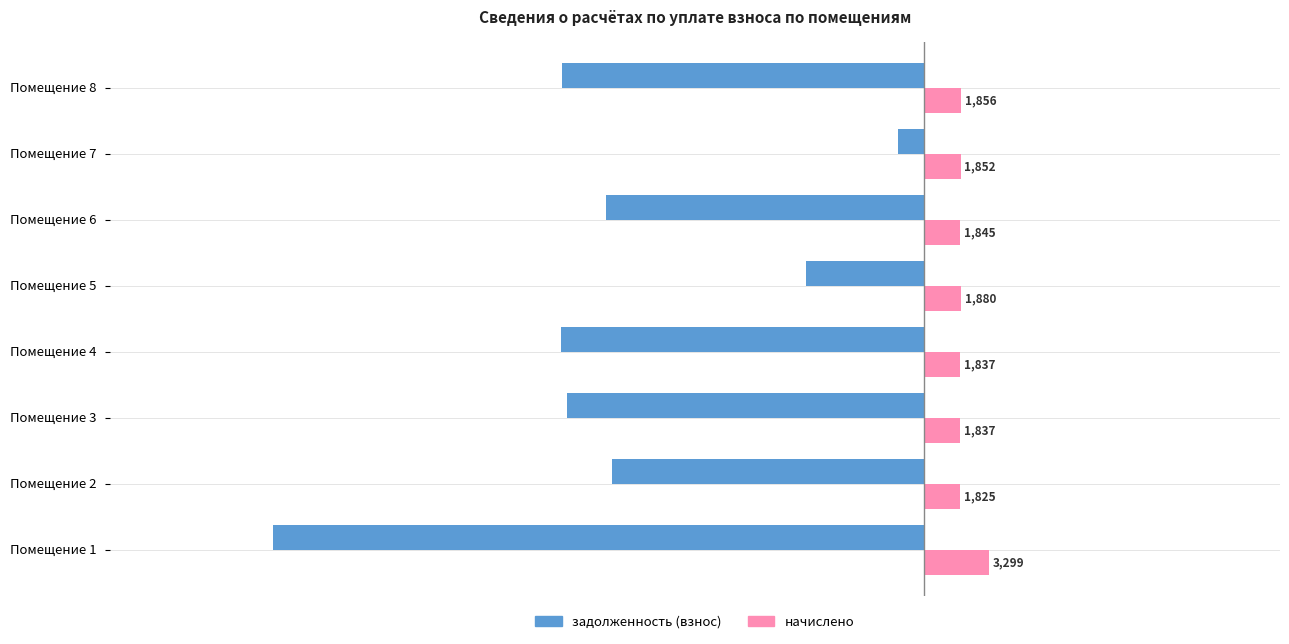

Which series has the largest total across all categories?

начислено